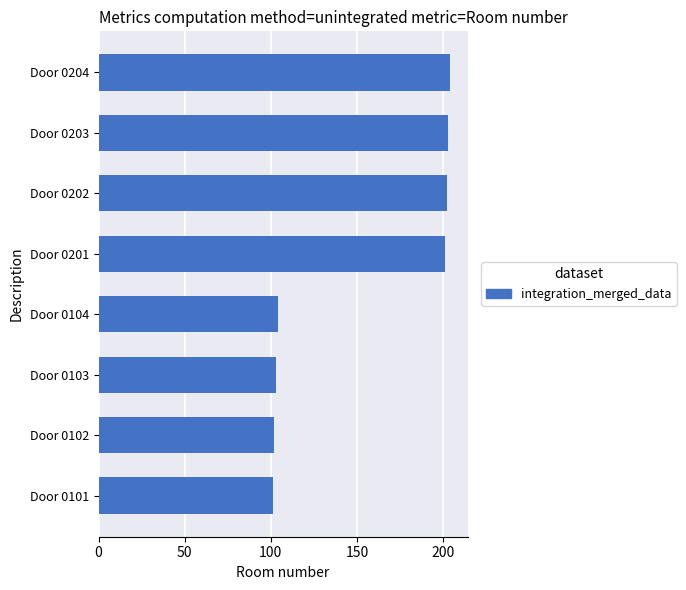

What is the sum of all values?

1220